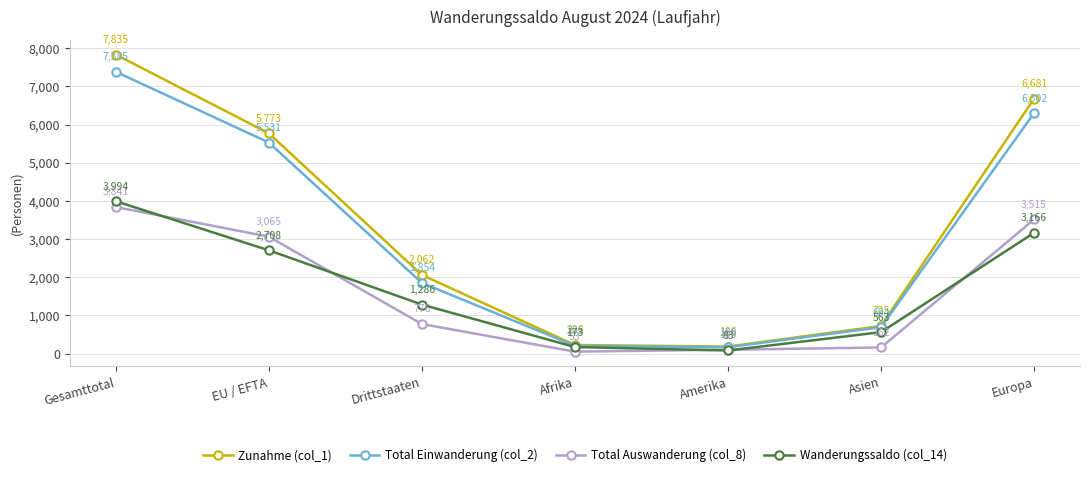

List the series in order of their peak value, lowest first.

Total Auswanderung (col_8), Wanderungssaldo (col_14), Total Einwanderung (col_2), Zunahme (col_1)